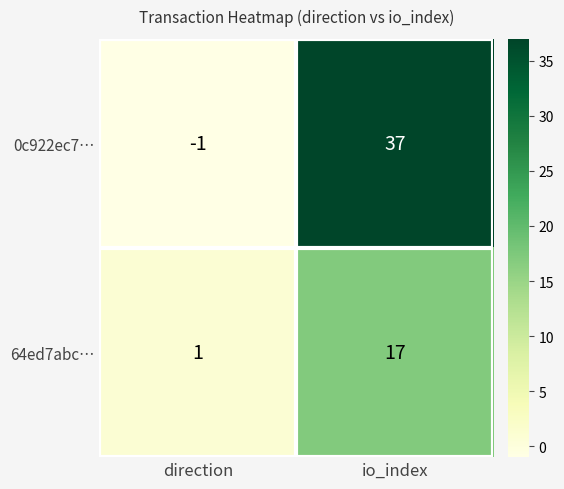

Read the 0c922ec7… value at io_index, to the nearest 10.

40